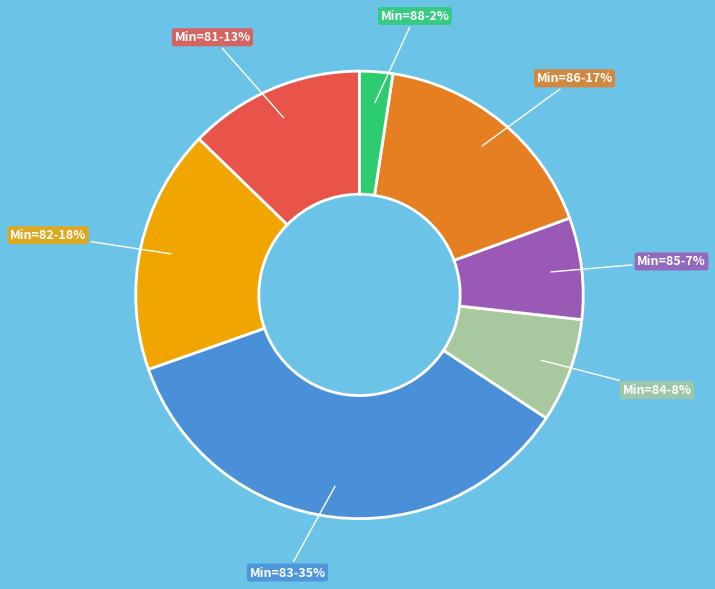

Is there a majority slice in this chart?

No